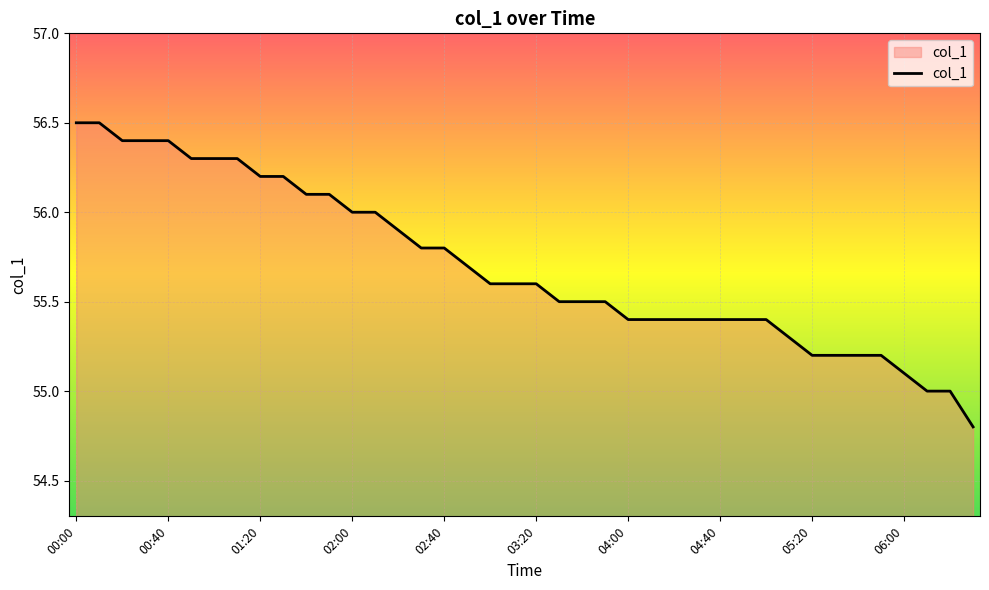

What is the minimum value shown in the chart?

54.8